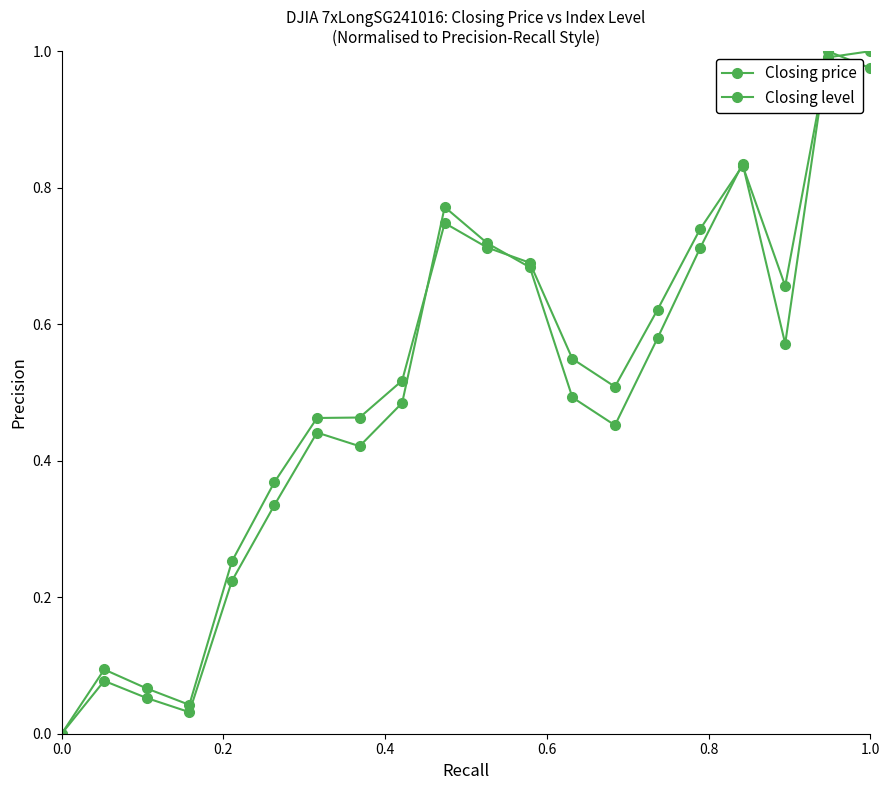

Which series ends up on top after the final intersection of Closing price and Closing level?

Closing level